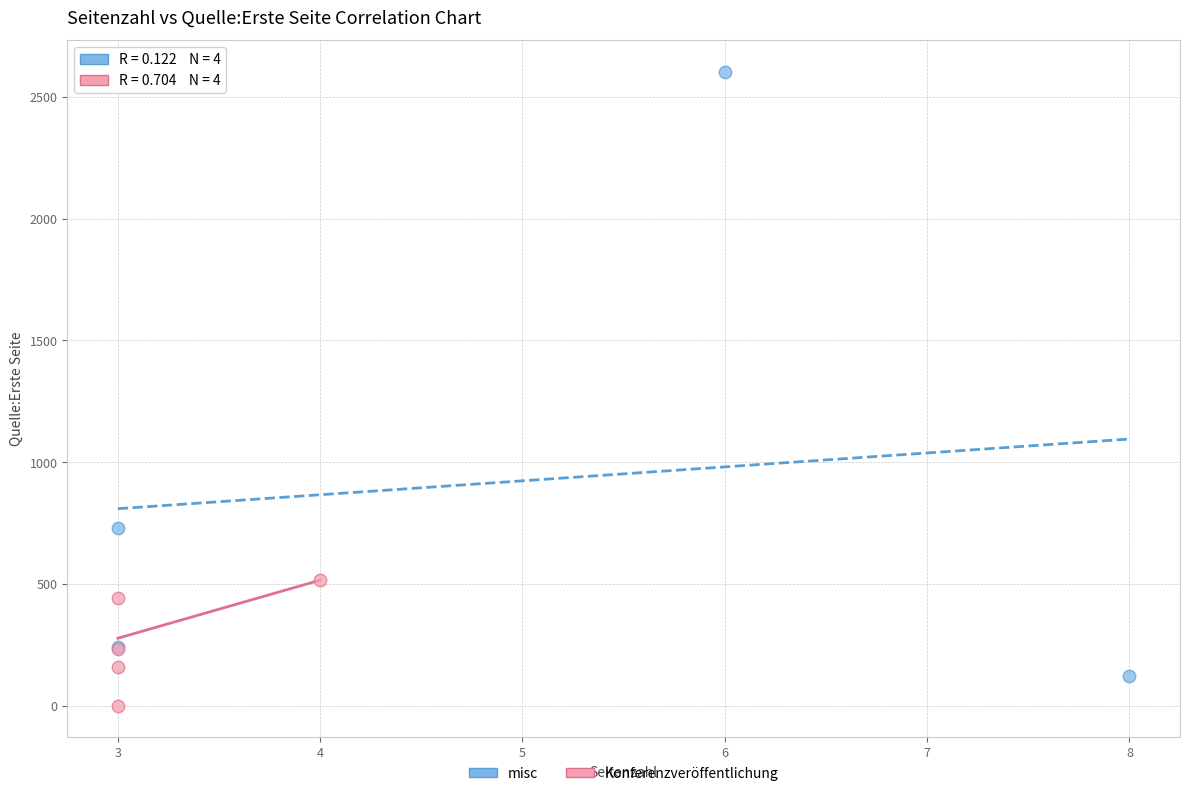

Which series reaches the maximum Y coordinate?

misc